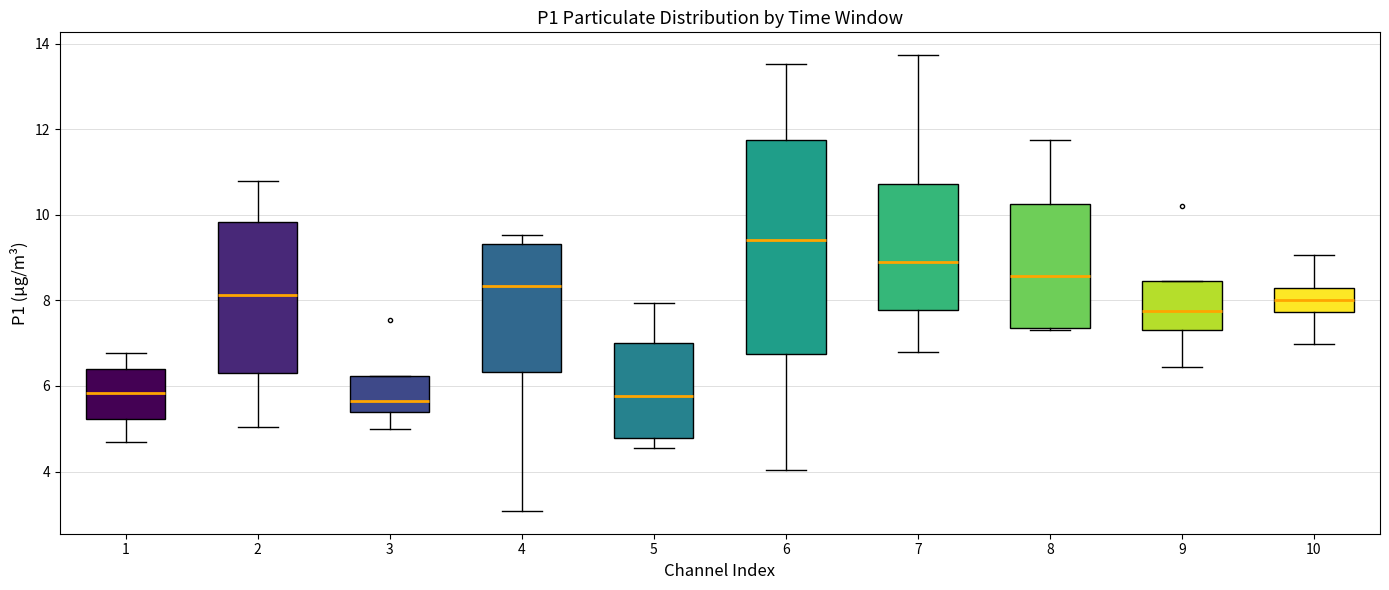

Comparing the boxes themselves (not the whiskers), which one is the tallest?

6